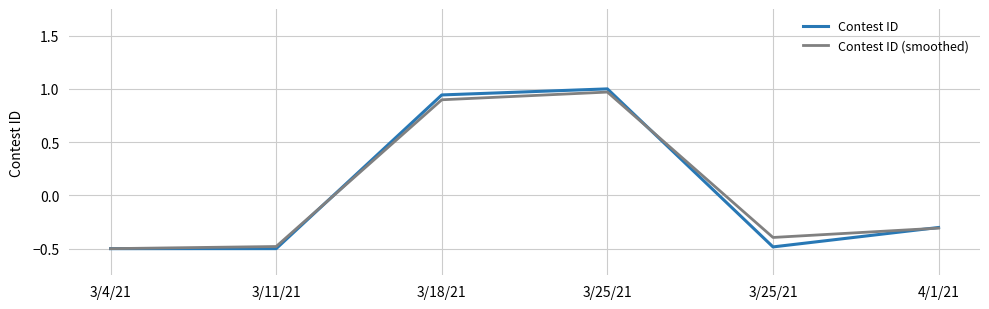

What is the approximate value of Contest ID (smoothed) at 3/25/21?

1.0